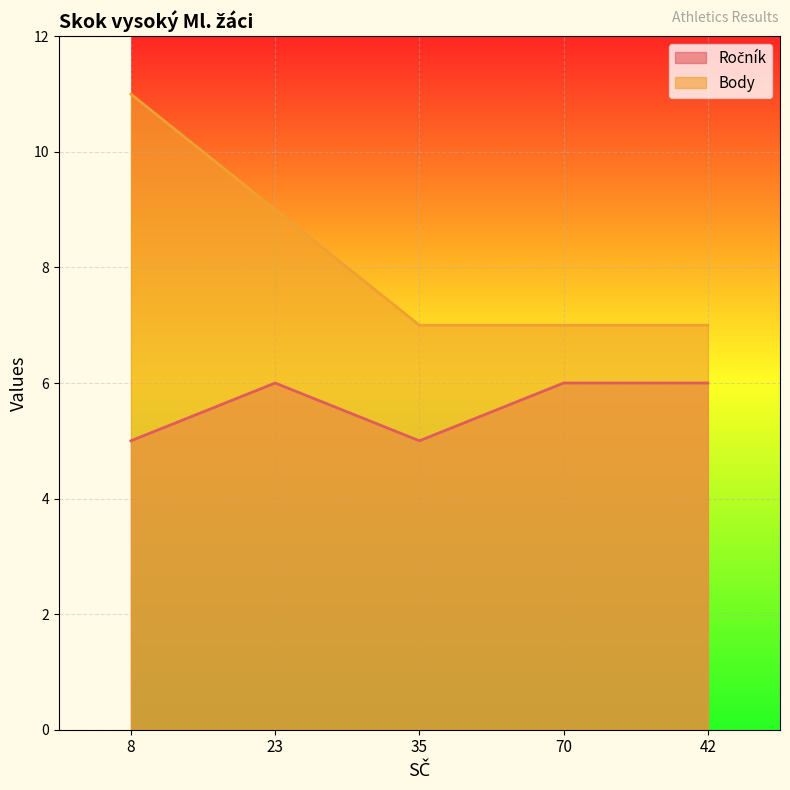

What is the average value of the Ročník series?

6